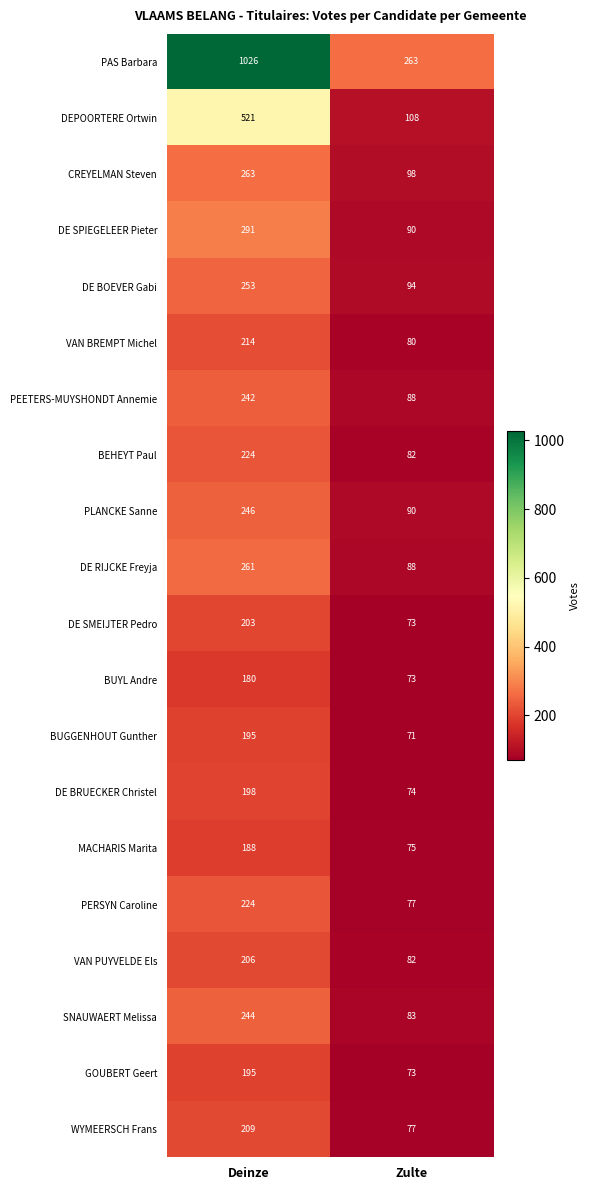

Is it true that DE SMEIJTER Pedro equals 115 at Zulte?

False